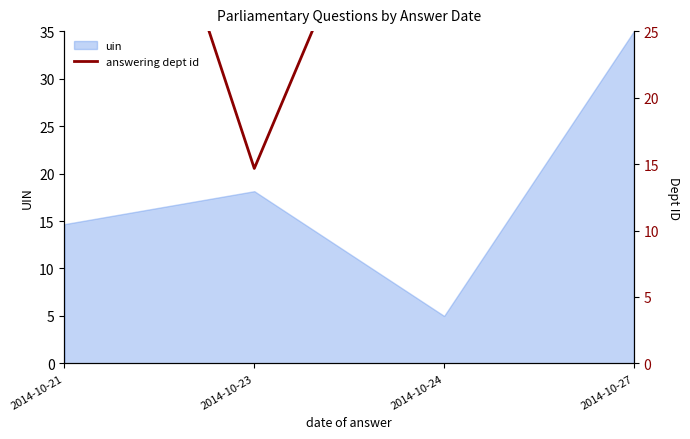

Count the number of categories in the chart.

4